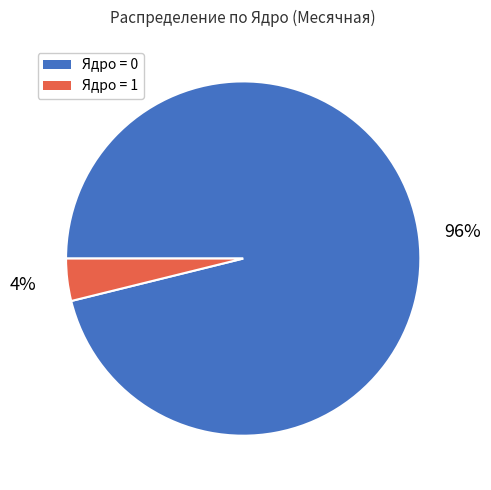

How many segments does this pie chart have?

2